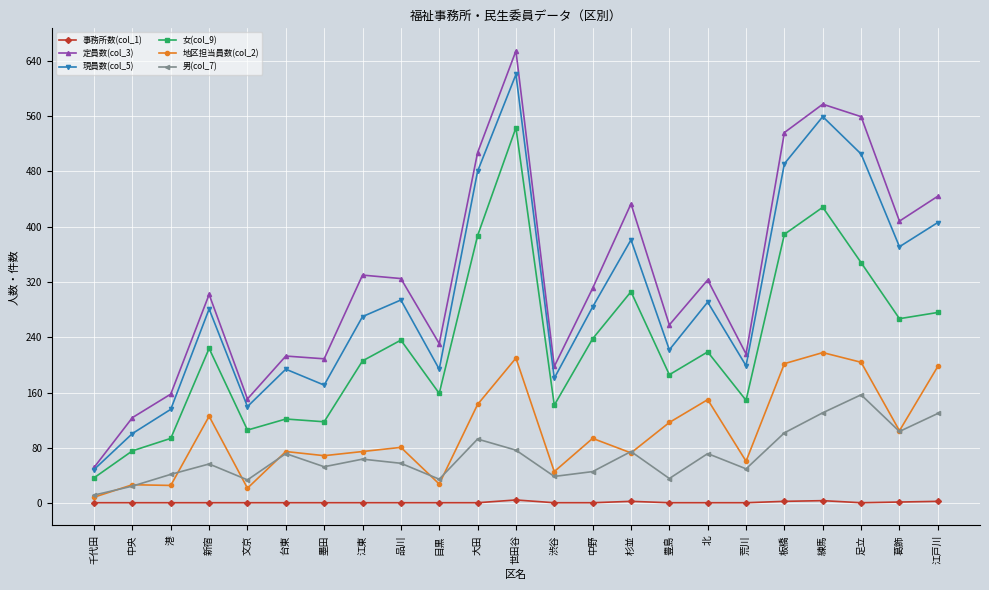

In 地区担当員数(col_2), how many points are lower than both neighbors (excluding endpoints)?

8